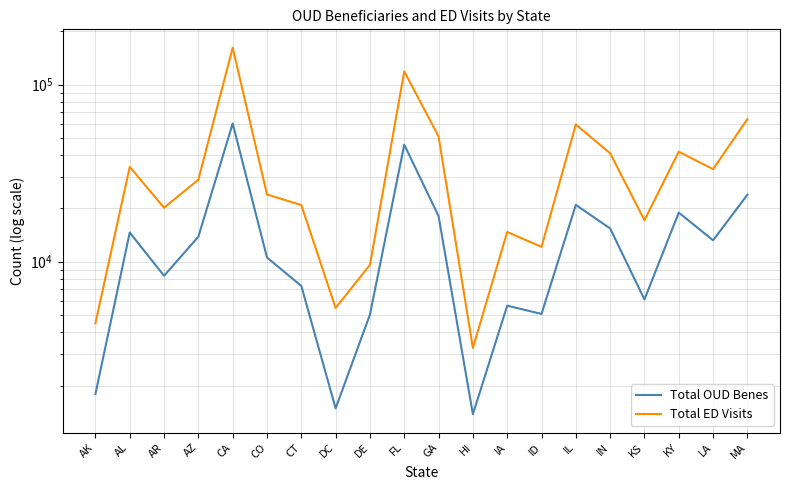

What is the total value across all series at HI?

4636